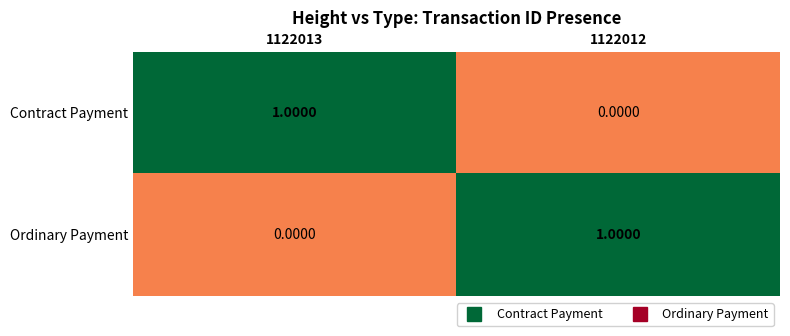

Is the value of Ordinary Payment at 1122013 greater than the value of Contract Payment at 1122013?

No